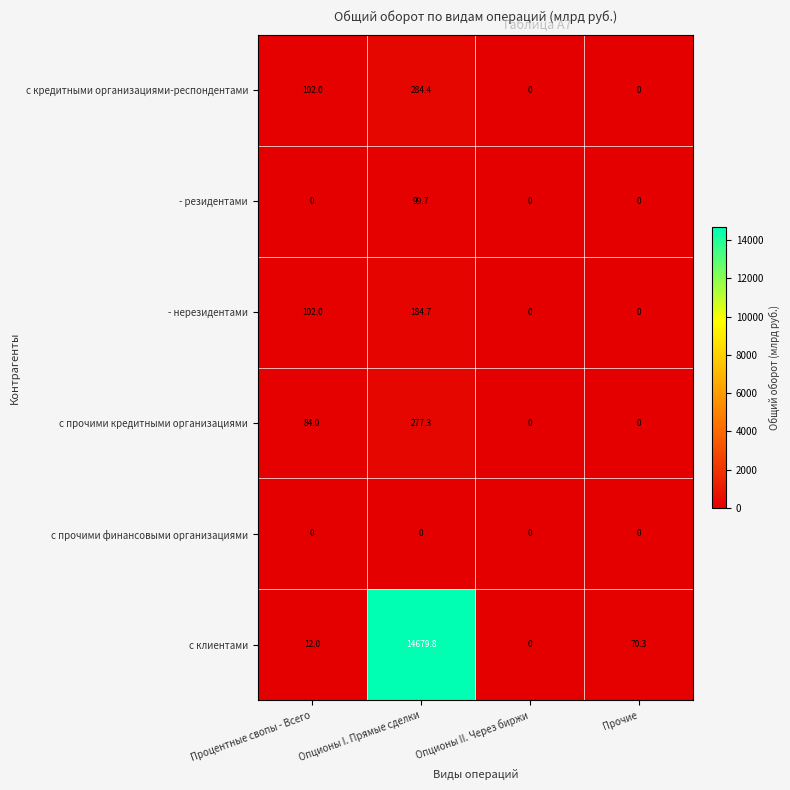

Reading left to right, list all the values displayed in this chart.

с кредитными организациями-респондентами: Процентные свопы - Всего=102.0	Опционы I. Прямые сделки=284.4	Опционы II. Через биржи=0.0	Прочие=0.0
- резидентами: Процентные свопы - Всего=0.0	Опционы I. Прямые сделки=99.7	Опционы II. Через биржи=0.0	Прочие=0.0
- нерезидентами: Процентные свопы - Всего=102.0	Опционы I. Прямые сделки=184.7	Опционы II. Через биржи=0.0	Прочие=0.0
с прочими кредитными организациями: Процентные свопы - Всего=84.0	Опционы I. Прямые сделки=277.3	Опционы II. Через биржи=0.0	Прочие=0.0
с прочими финансовыми организациями: Процентные свопы - Всего=0.0	Опционы I. Прямые сделки=0.0	Опционы II. Через биржи=0.0	Прочие=0.0
с клиентами: Процентные свопы - Всего=12.0	Опционы I. Прямые сделки=14679.8	Опционы II. Через биржи=0.0	Прочие=70.3